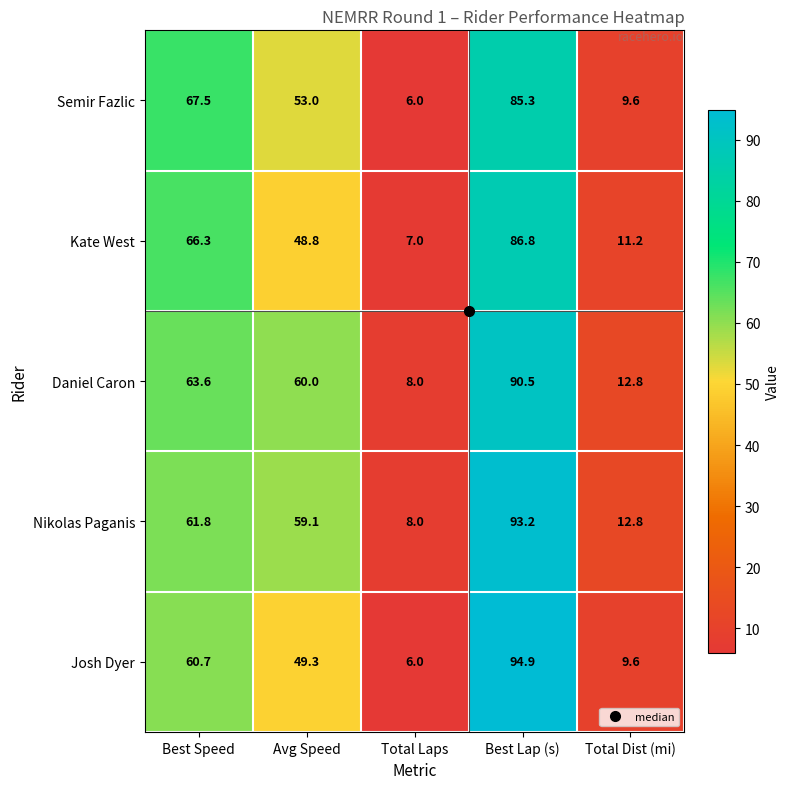

What is the total value across all series at Avg Speed?

270.2